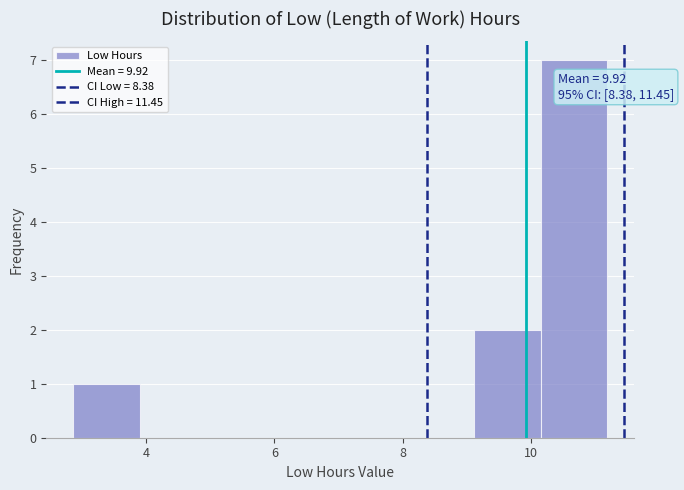

Which range on the x-axis has the tallest bar?

10.2 to 11.2